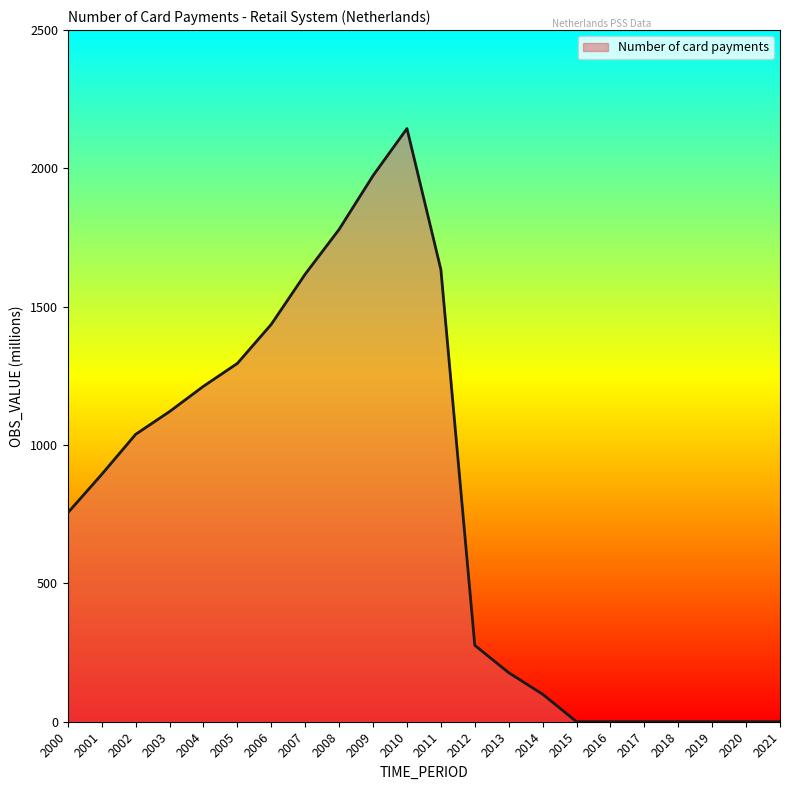

What is the change in value from 2003 to 2004?

+91.5